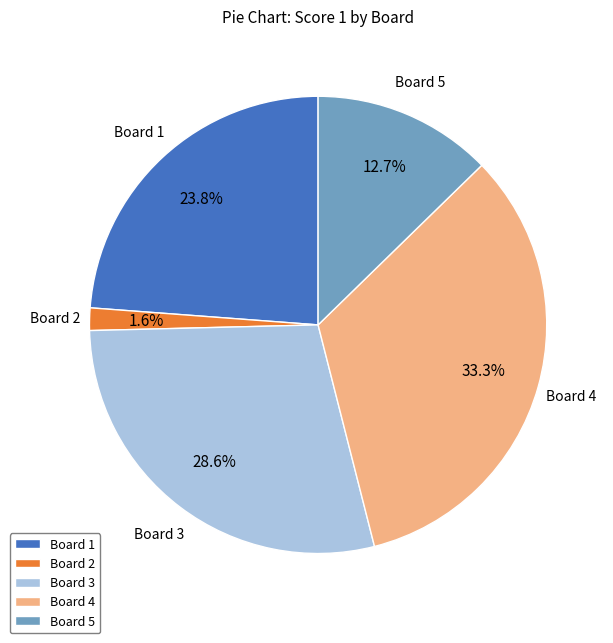

How many slices are in this pie chart?

5